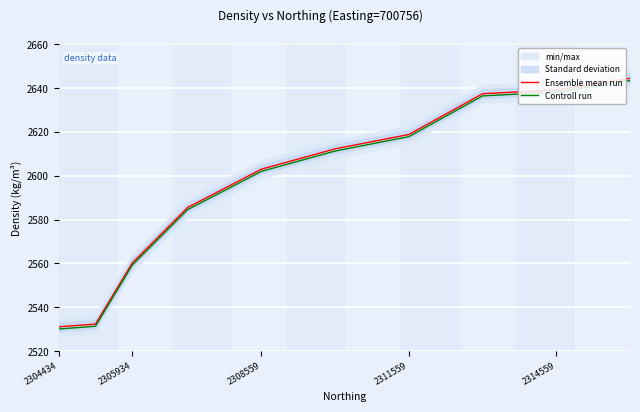

What is the average value of the Ensemble mean run series?

2596.5